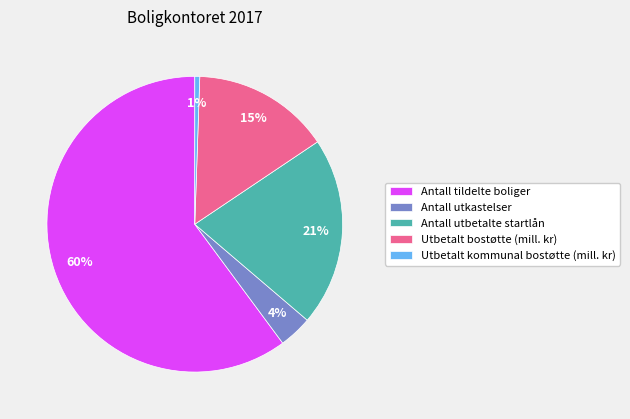

Do Utbetalt kommunal bostøtte (mill. kr) and Antall utbetalte startlån together represent more than half of the pie?

No